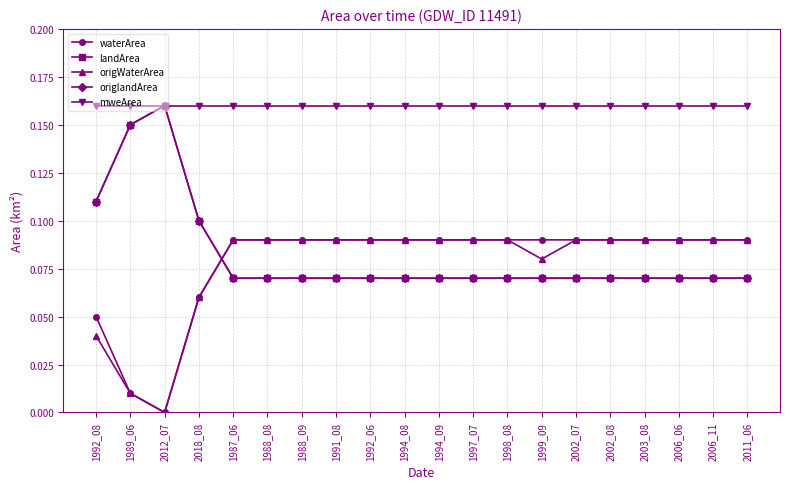

Does the chart have visible grid lines?

Yes